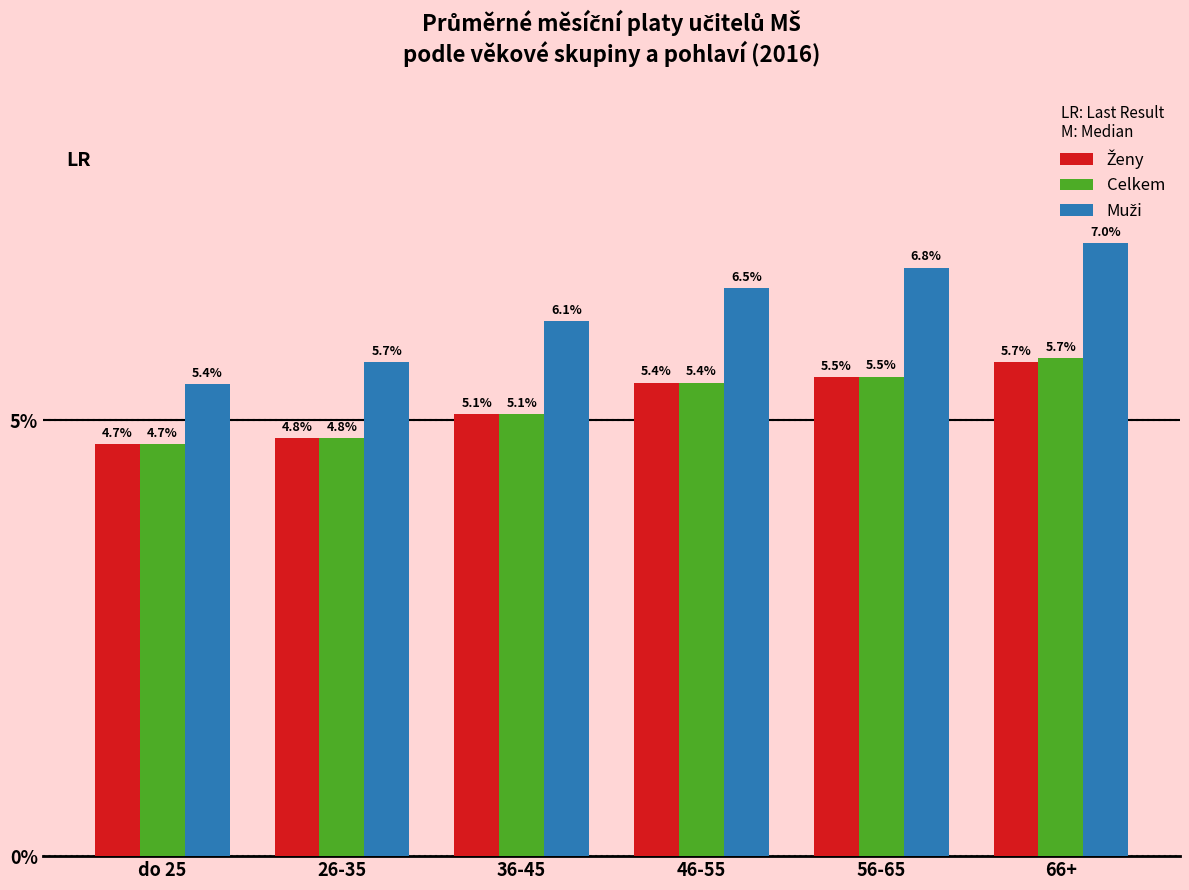

True or false: Celkem has a value of 5.5 at 56-65.

True